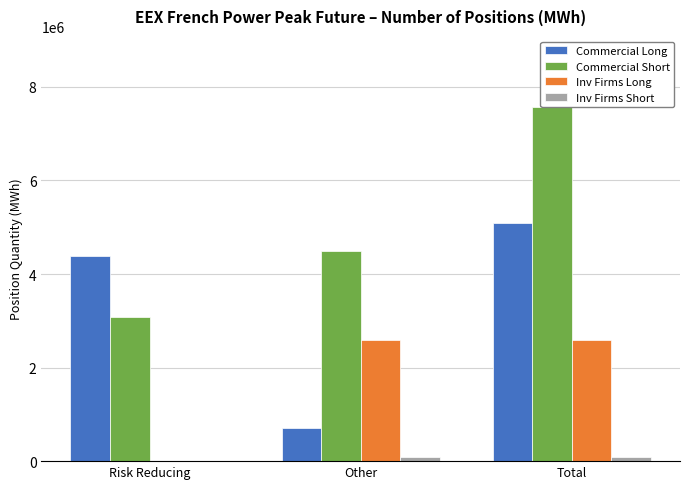

At how many categories does at least one series exceed 4577789?

1